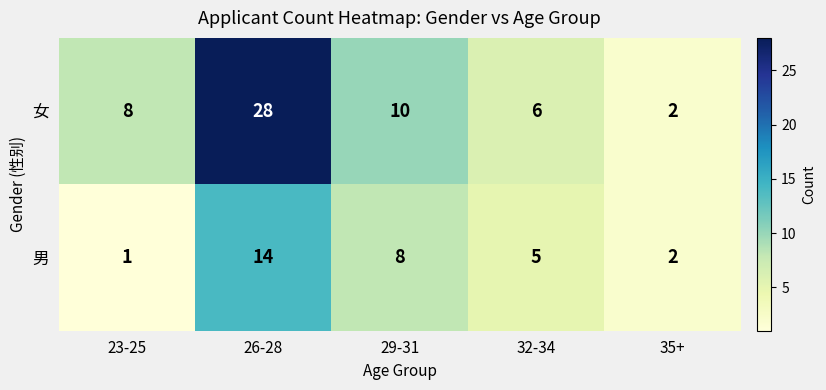

What is the sum of the 女 values at 35+ and 23-25?

10